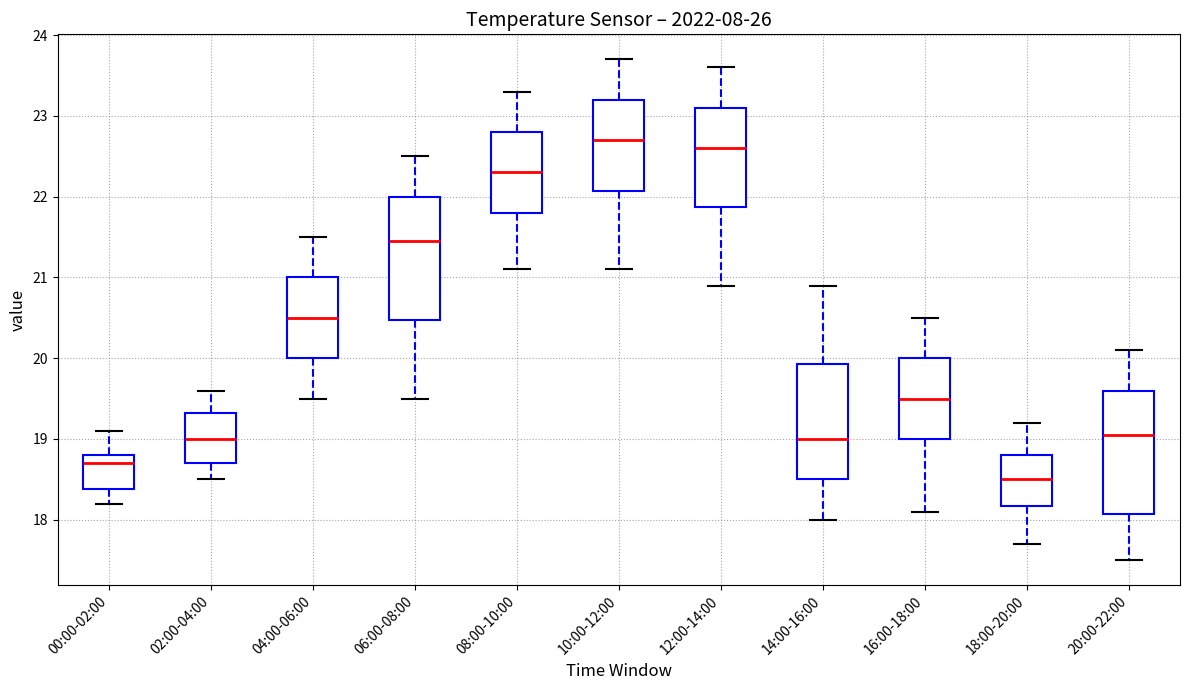

Which box's median line is the lowest?

18:00-20:00